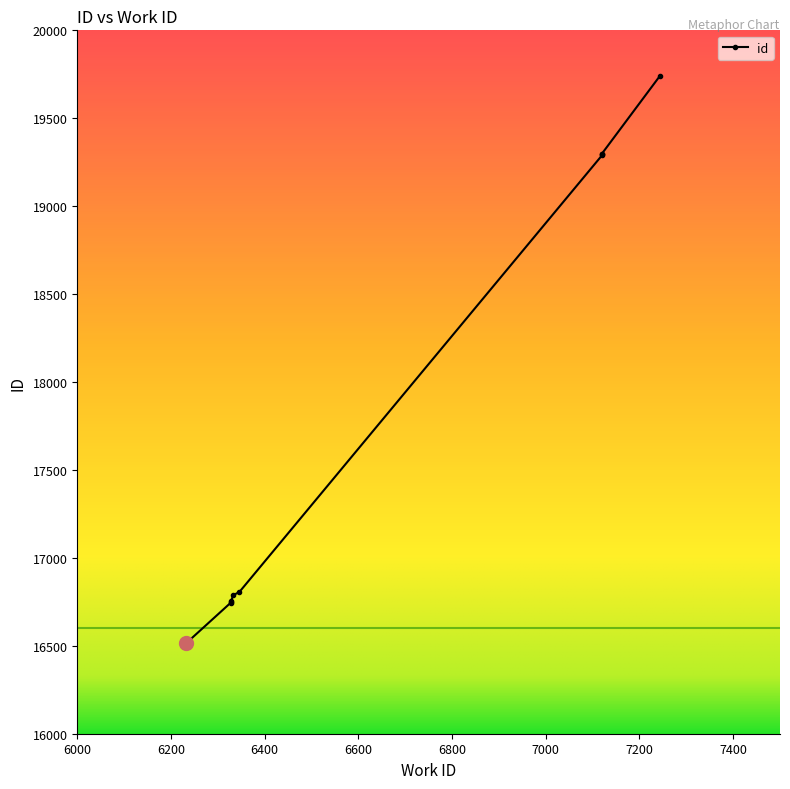

Reading left to right, what are all the values shown in this chart?

6233=16516	6328=16746	6328=16750	6328=16753	6333=16788	6346=16806	7120=19289	7120=19294	7120=19299	7244=19742